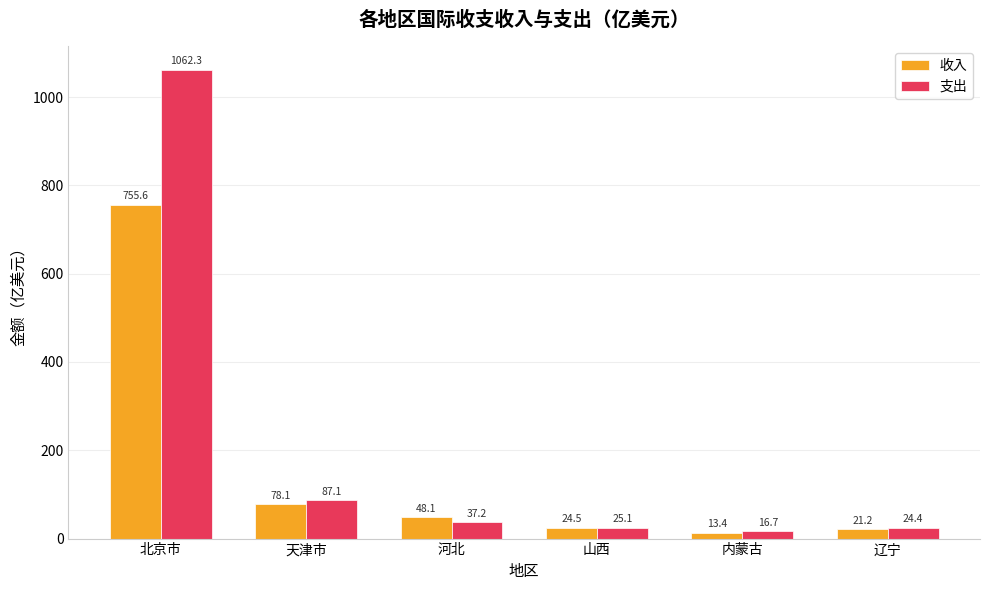

What is the sum of the 收入 values at 河北 and 山西?

72.6